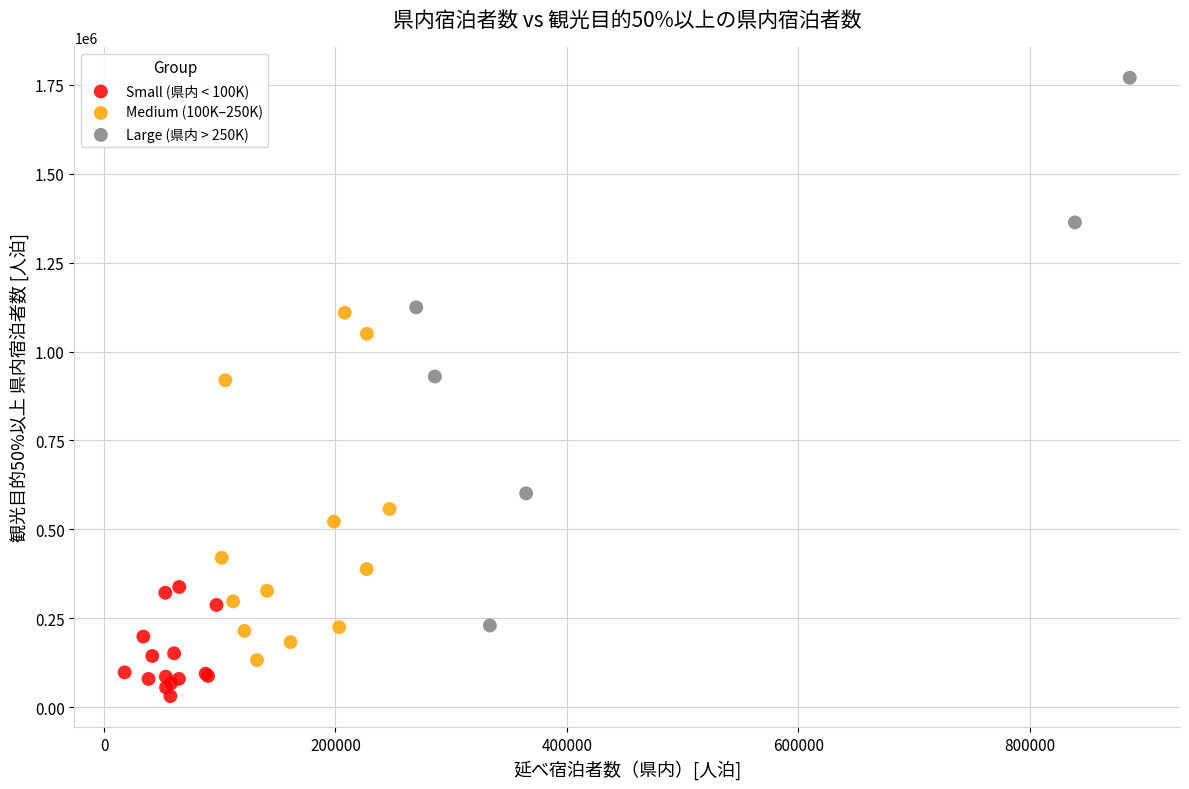

What are all the series names shown in the legend?

Small (県内 < 100K), Medium (100K–250K), Large (県内 > 250K)